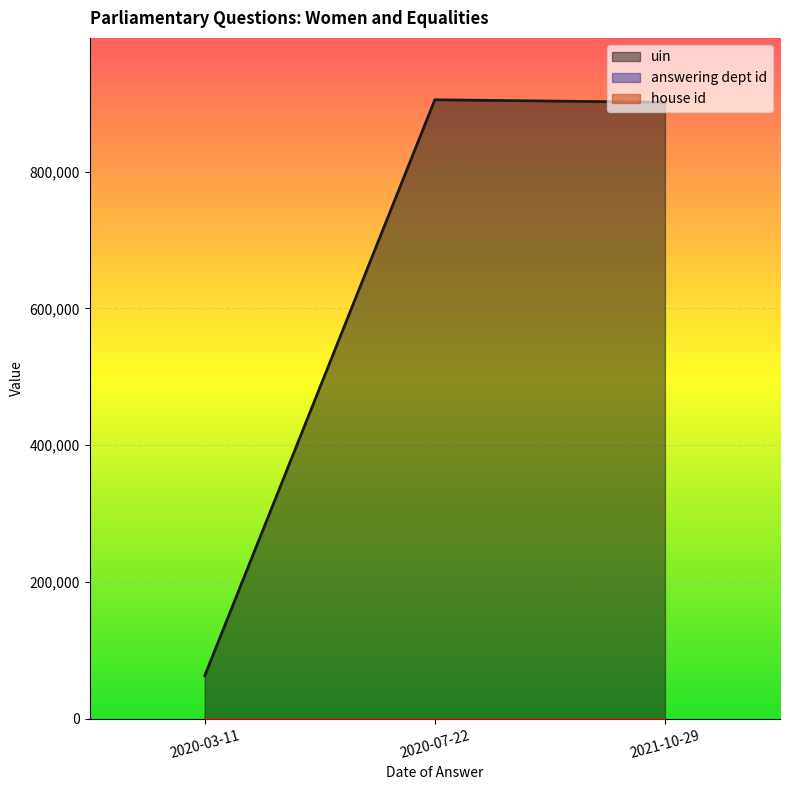

What is the difference between the highest and lowest values at 2020-03-11?

62725